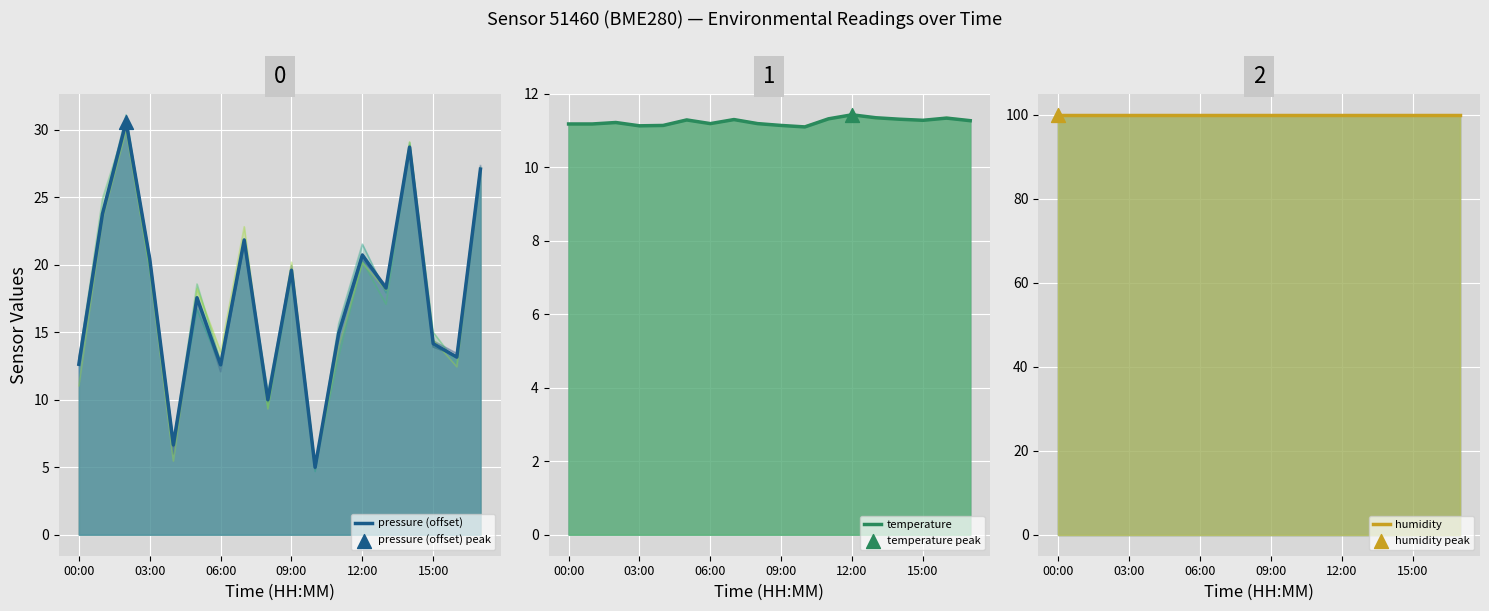

Is the value of humidity at 12 greater than the value of temperature at 10?

Yes